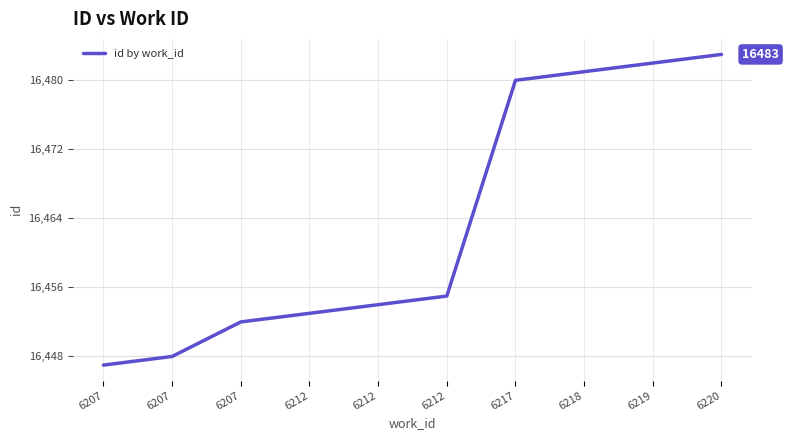

How many lines are shown in the chart?

1